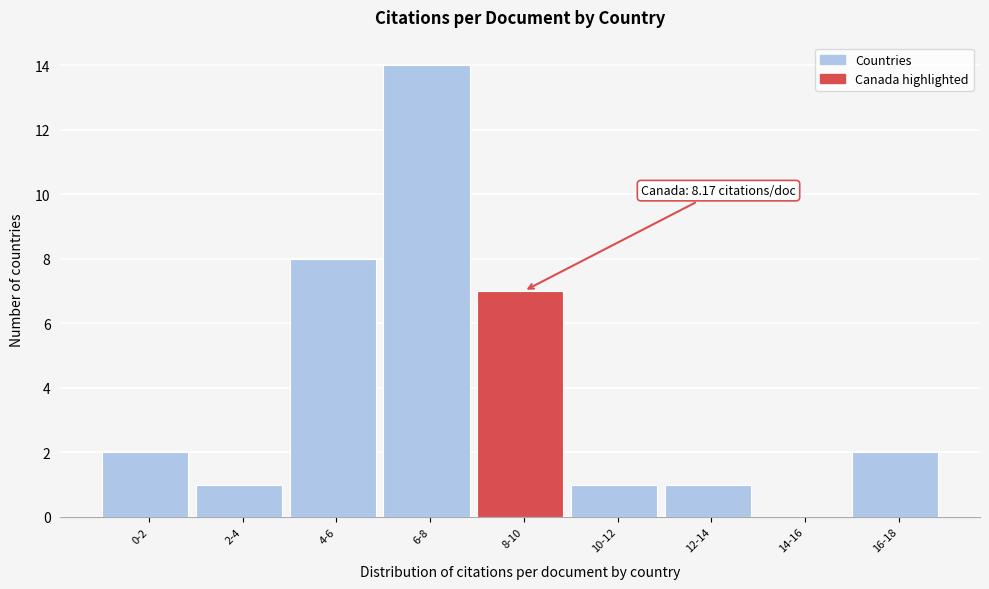

Reading left to right, what are all the values shown in this chart?

0-2=2	2-4=1	4-6=8	6-8=14	8-10=7	10-12=1	12-14=1	14-16=0	16-18=2